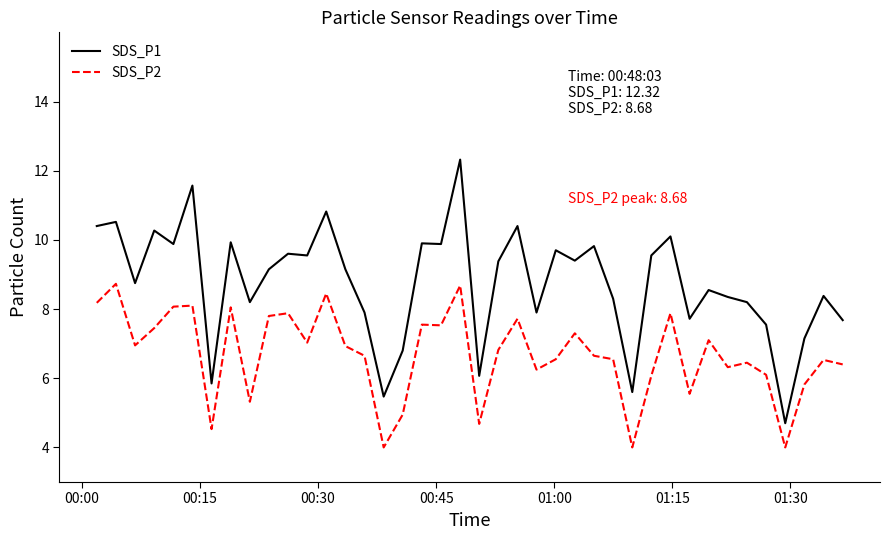

What is the lowest value of the SDS_P1 series?

4.7